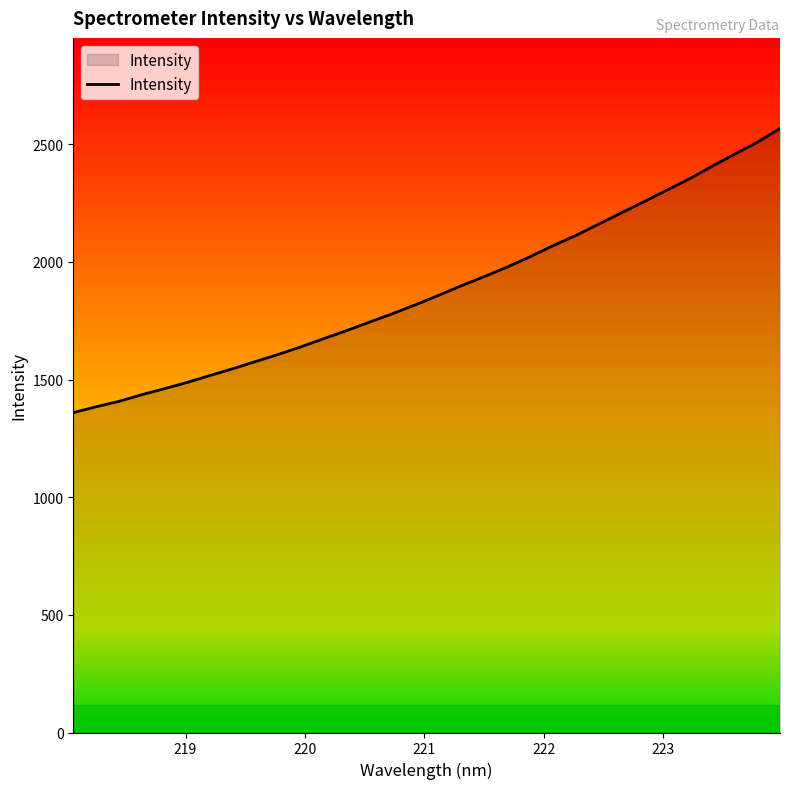

How many lines are shown in the chart?

1